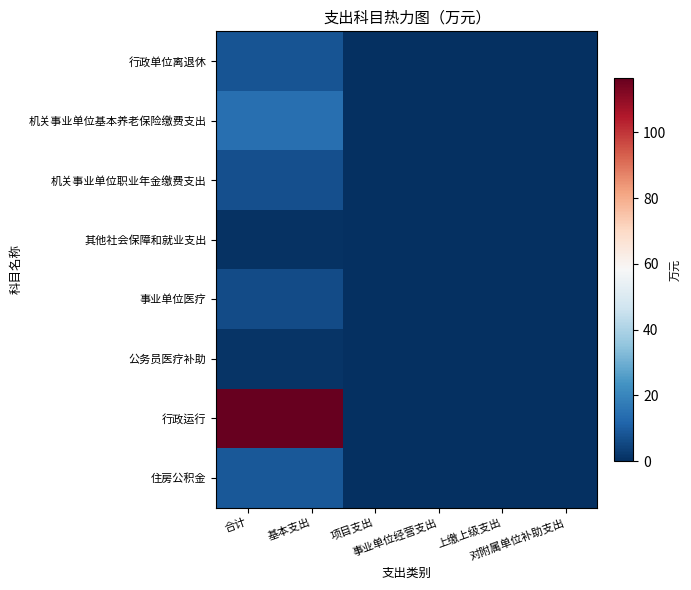

List the series in order of their peak value, lowest first.

其他社会保障和就业支出, 公务员医疗补助, 事业单位医疗, 机关事业单位职业年金缴费支出, 行政单位离退休, 住房公积金, 机关事业单位基本养老保险缴费支出, 行政运行